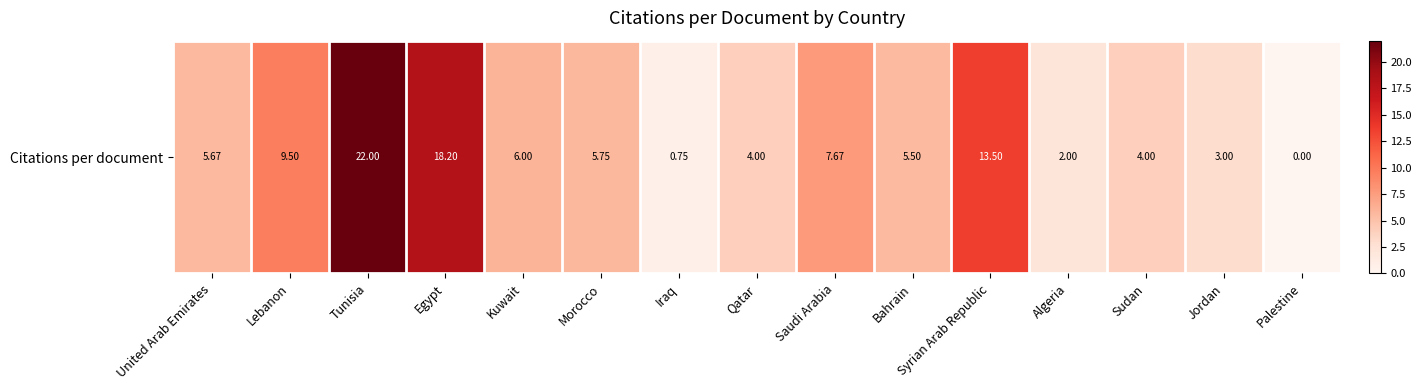

What is the average value?

7.2